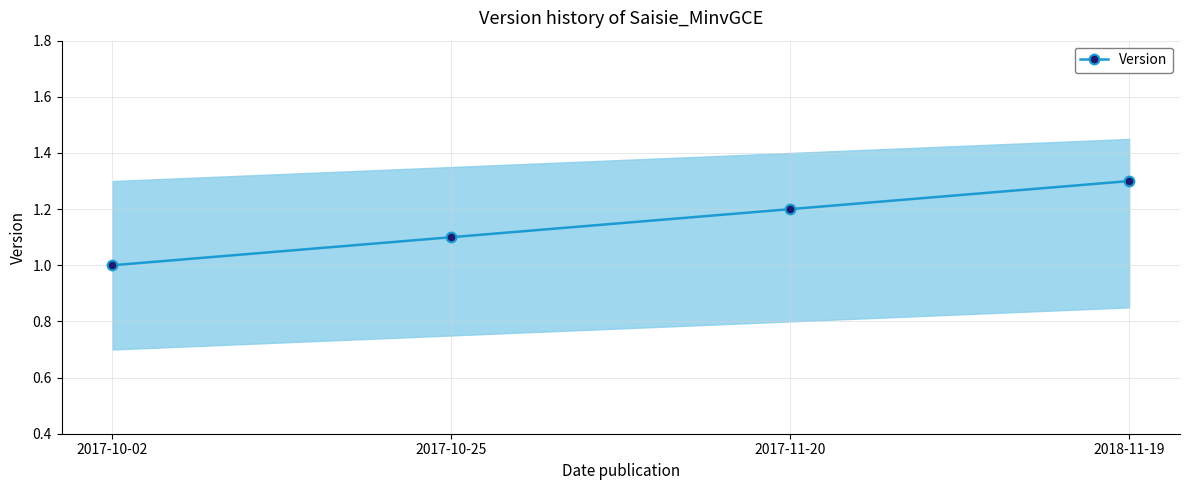

What is the label of the 4th point from the right?

2017-10-02